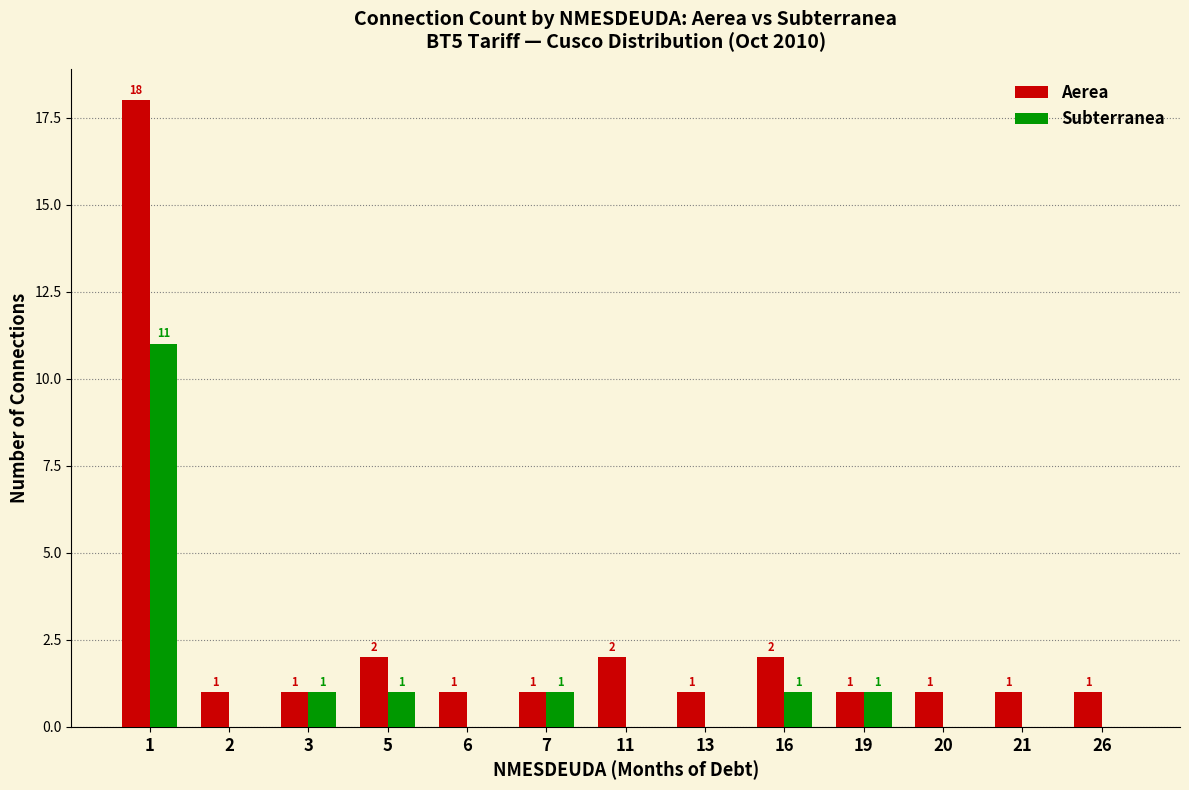

Which series changed the most between 1 and 2?

Aerea